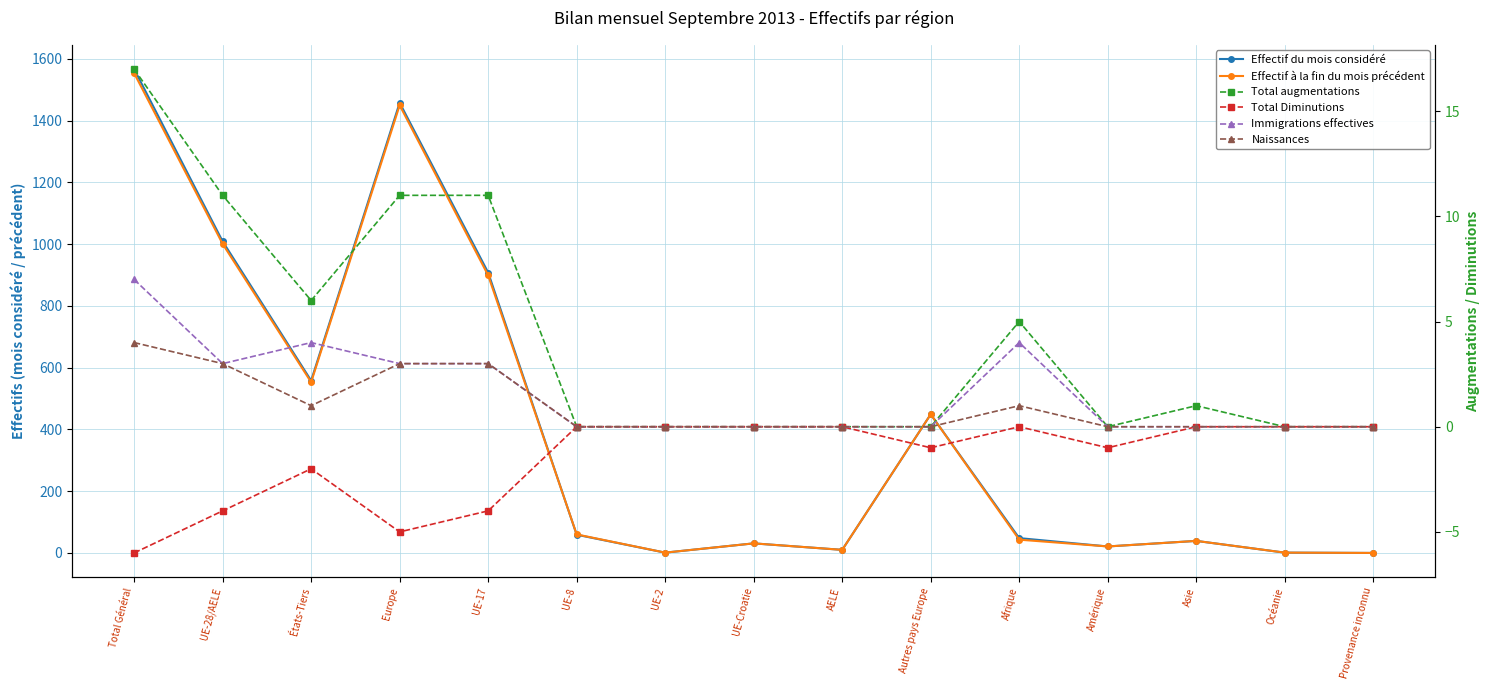

The Naissances series shows 1 at Europe. True or false?

False